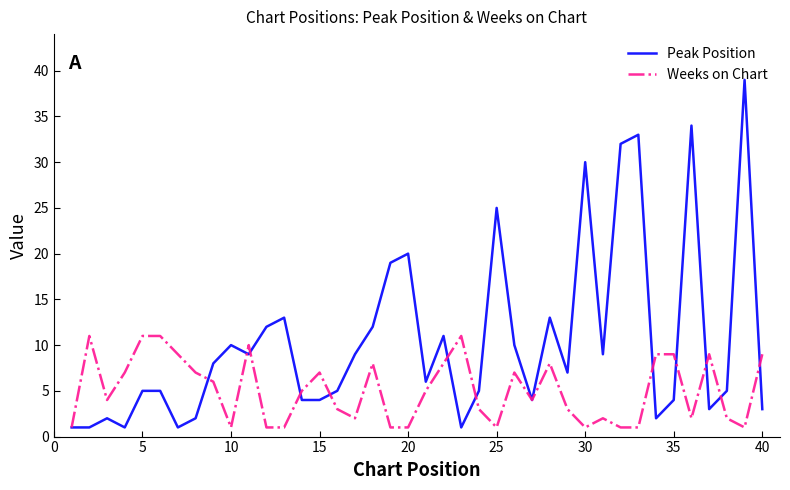

Which series has the largest total across all categories?

Peak Position